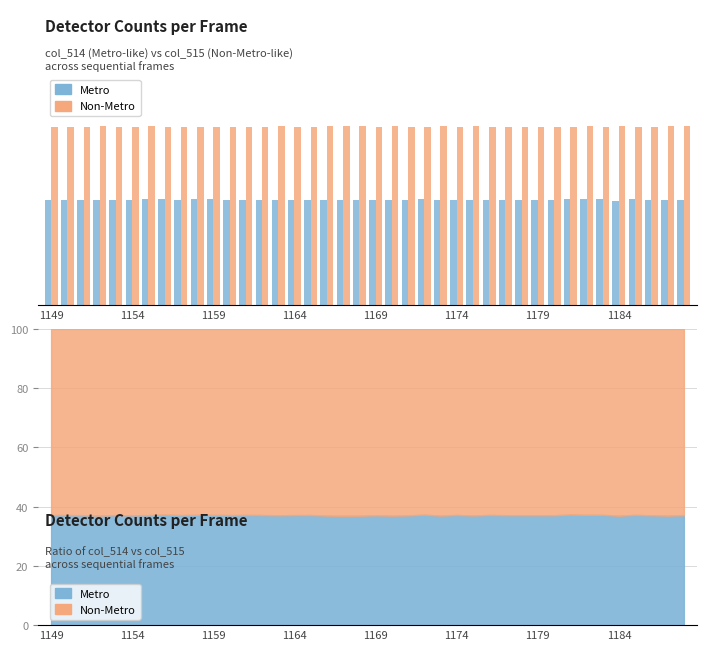

Is it true that Non-Metro equals 13260 at 1149?

False